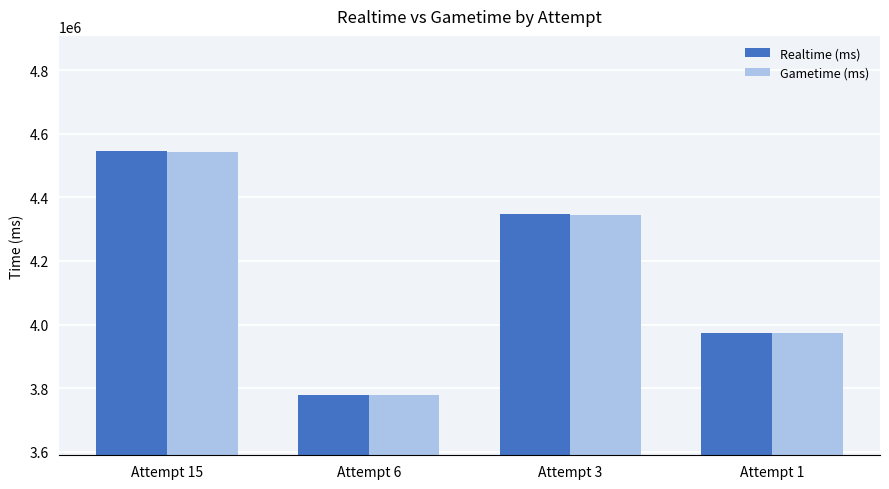

Is the value of Realtime (ms) at Attempt 1 greater than the value of Gametime (ms) at Attempt 6?

Yes